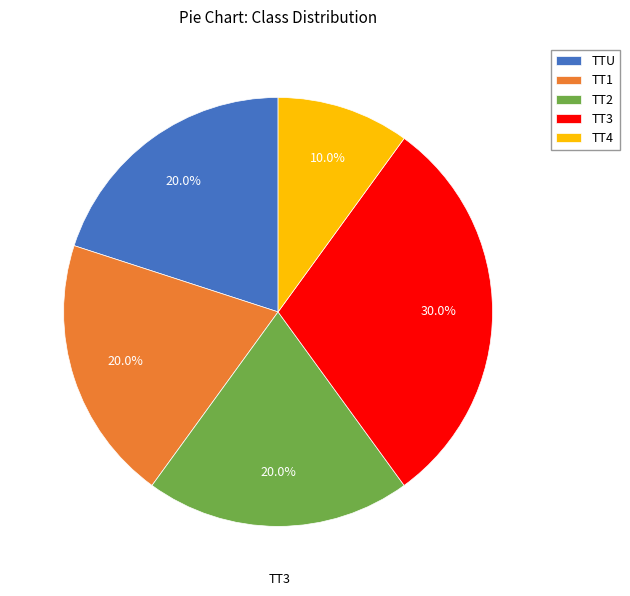

To the nearest percent, what percentage of the pie is TT4?

10%